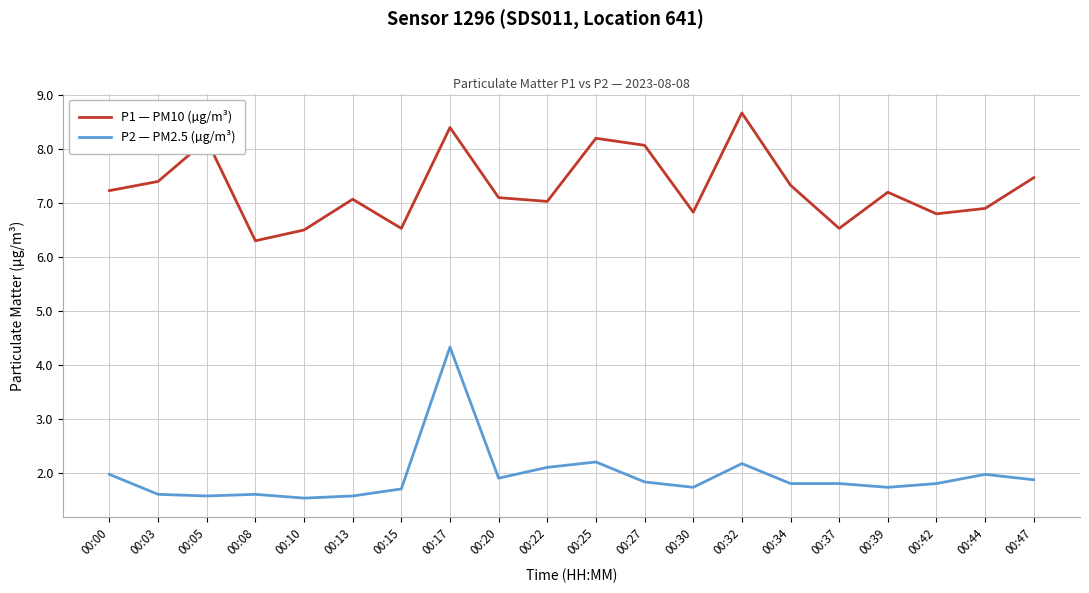

Which series has the largest total across all categories?

P1 — PM10 (µg/m³)